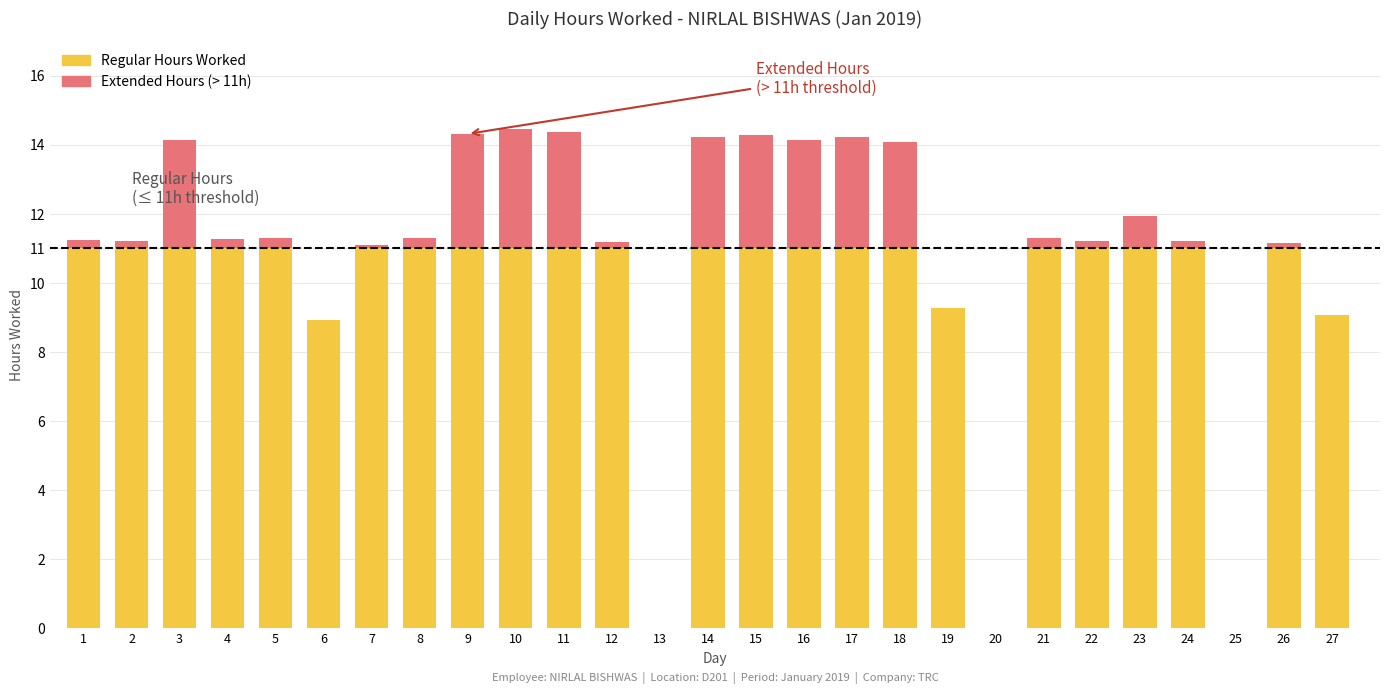

The chart shows a value of 18.3 at 8. True or false?

False